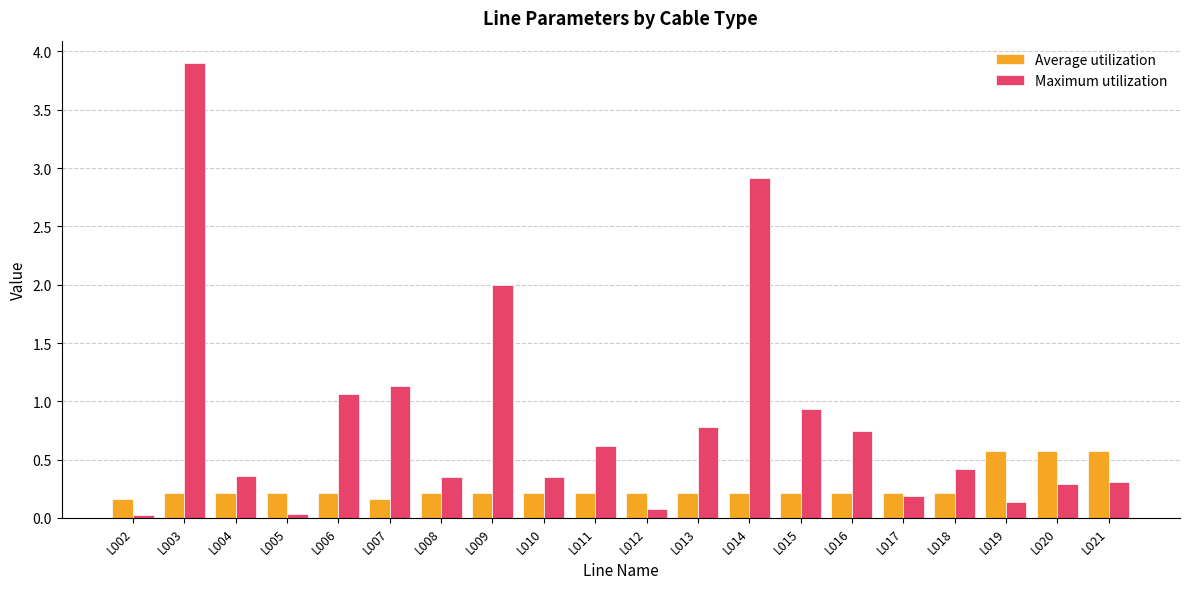

The value of Maximum utilization at L006 is 1.1. True or false?

True